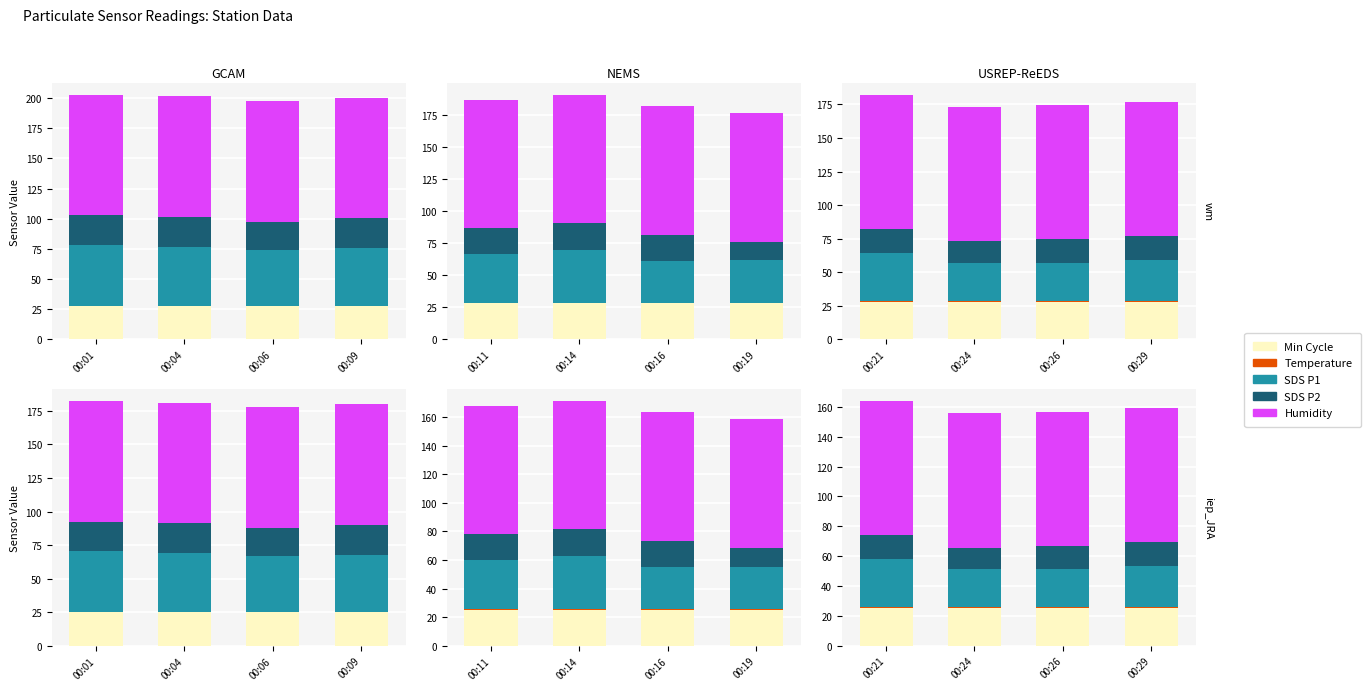

Which series changed the most between 00:21 and 00:24?

SDS P1